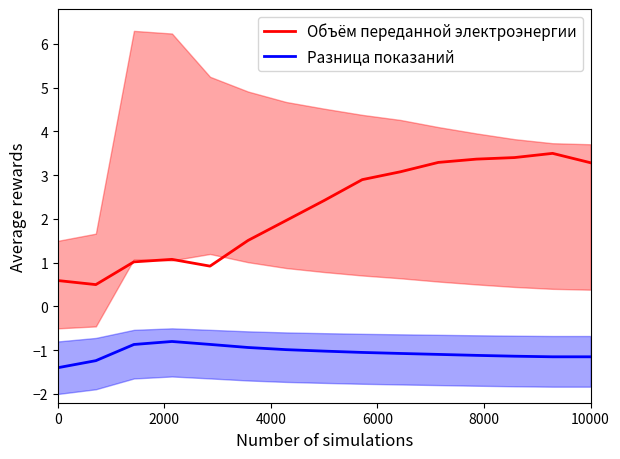

True or false: Разница показаний and Объём переданной электроэнергии intersect in this chart.

False